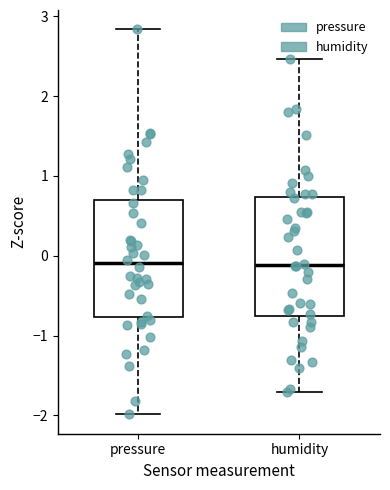

Reading left to right, read every box against the y-axis: the position of its median line, the range the box covers, and the ends of its whiskers. The values are not printed on the chart, so give them approximately, as read against the axis.

pressure: median -0.1, box -0.8 to 0.7, whiskers -2.0 to 2.8
humidity: median -0.1, box -0.8 to 0.7, whiskers -1.7 to 2.5